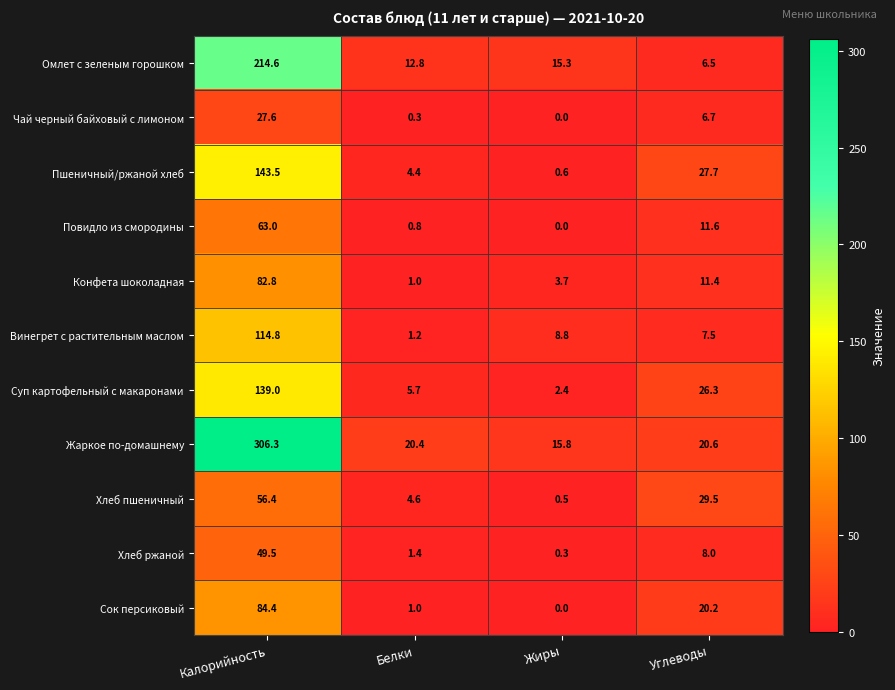

Which series has the largest total across all categories?

Жаркое по-домашнему